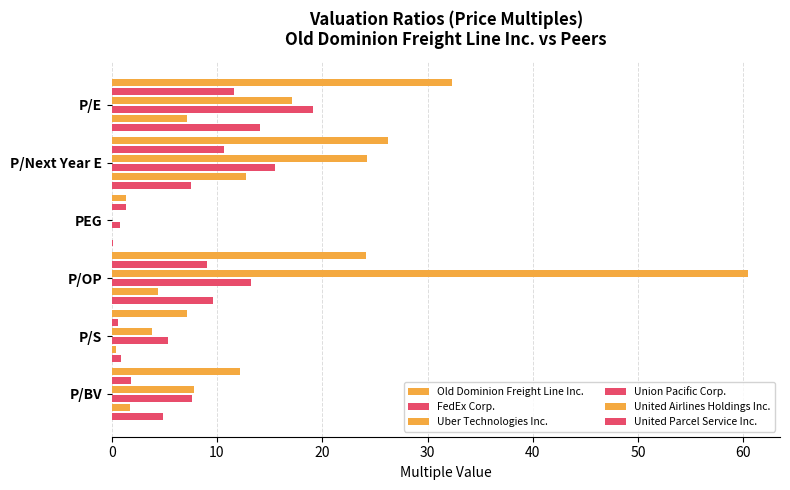

Read the Old Dominion Freight Line Inc. value at P/Next Year E.

26.2